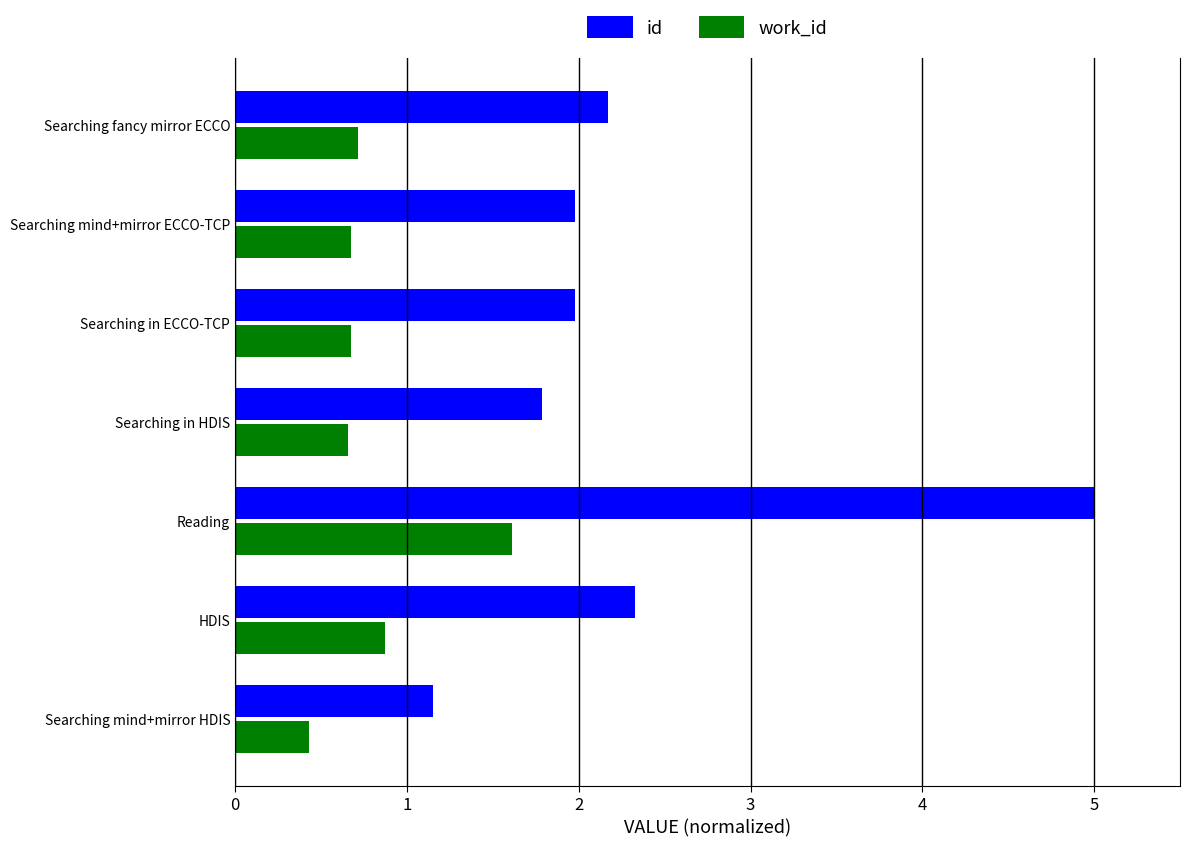

Between Reading and Searching mind+mirror ECCO-TCP, which series saw the biggest shift?

id